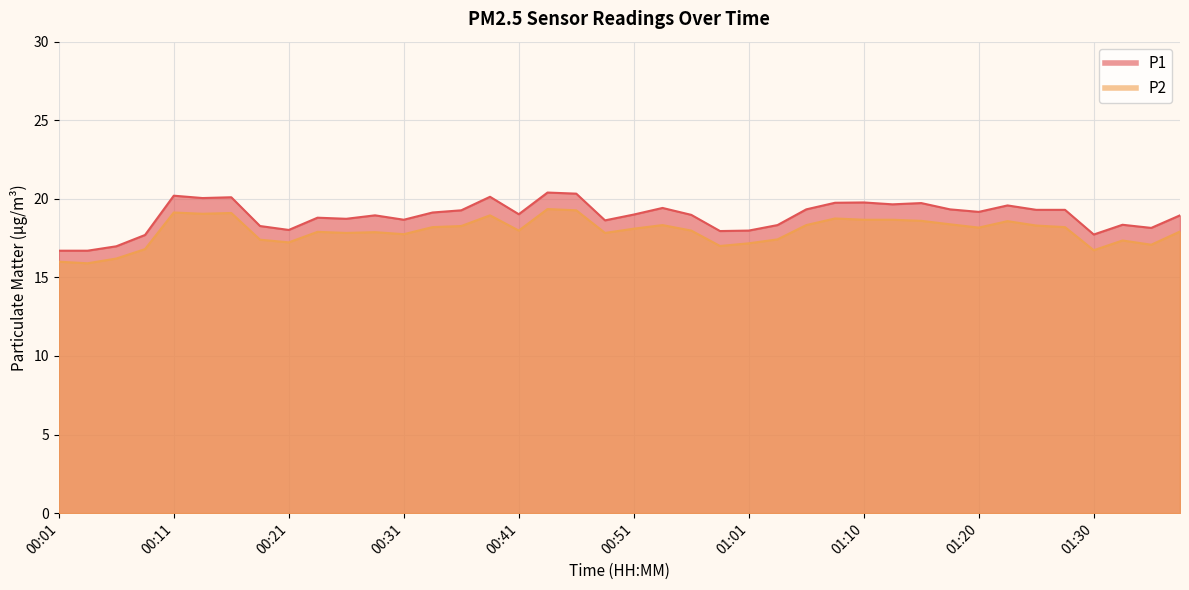

What is the label of the 31st point from the right?

00:24